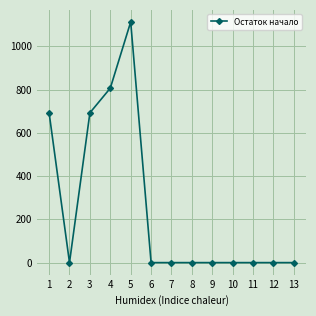

What is the change in value from 1 to 12?

-692.7